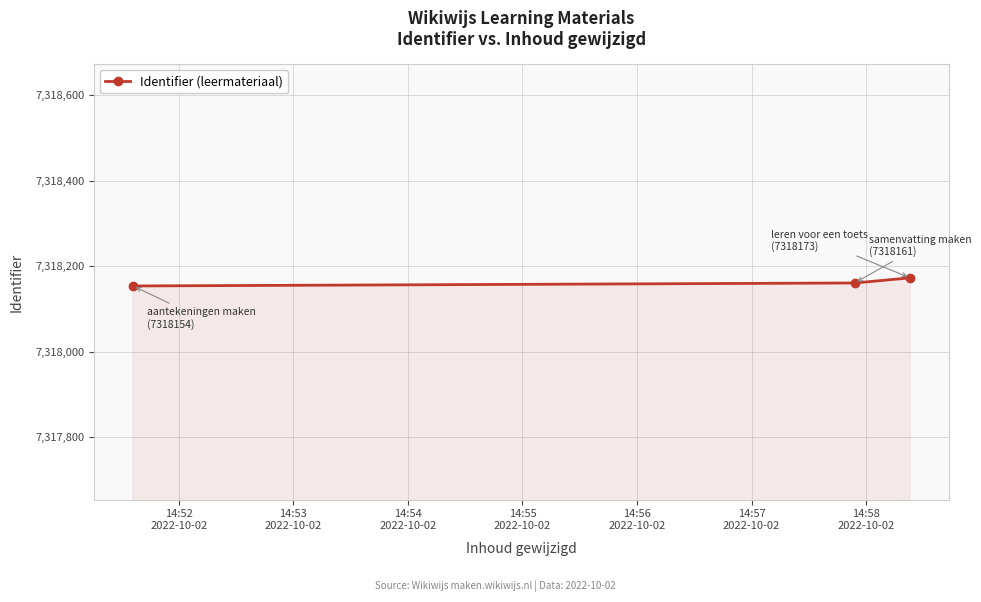

How many data points are less than 7318161?

1